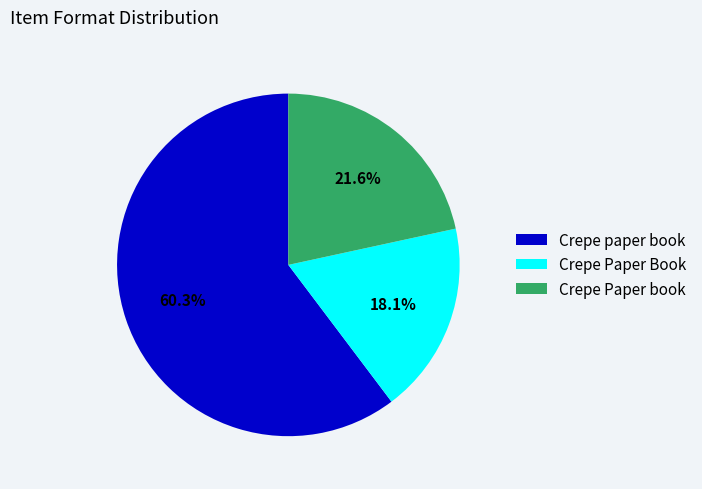

What percentage is the Crepe paper book slice, to the nearest percent?

60%